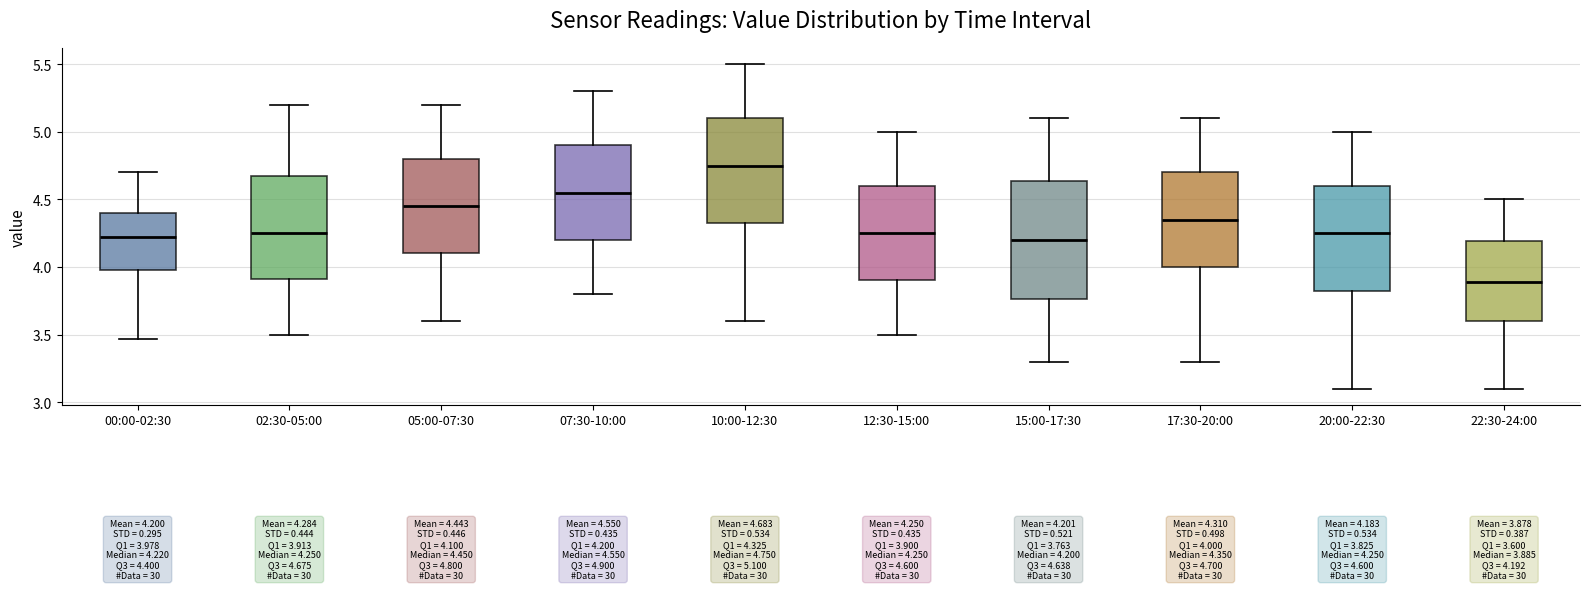

Which box is the tallest, from its lower edge to its upper edge?

15:00-17:30